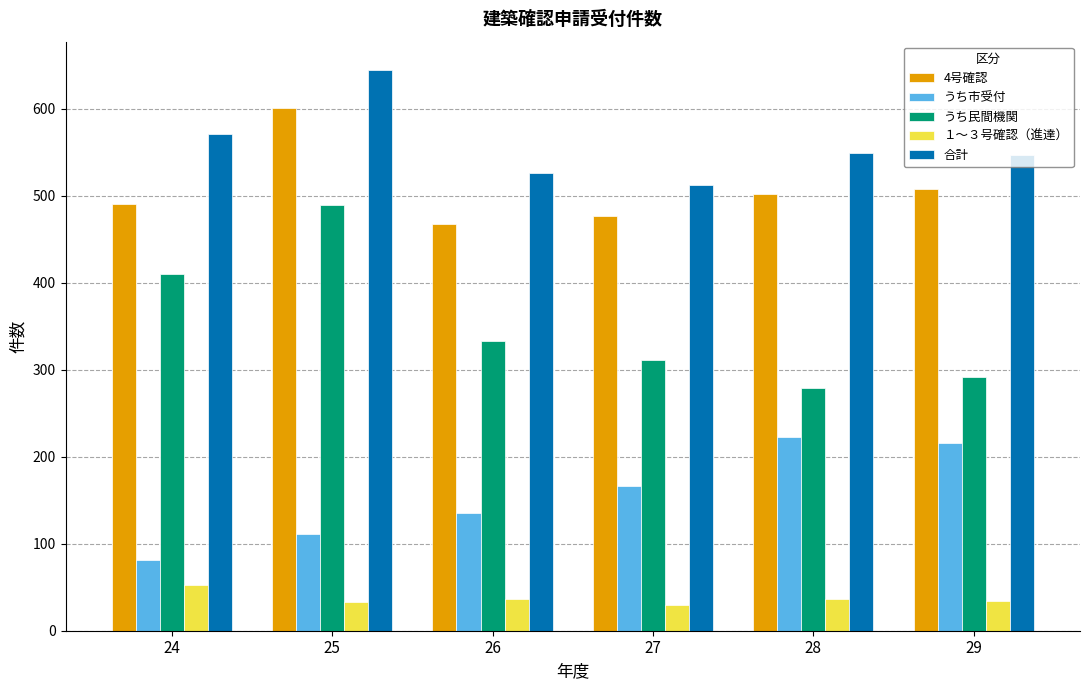

What is the difference between the １～３号確認（進達） values at 25 and 28?

4